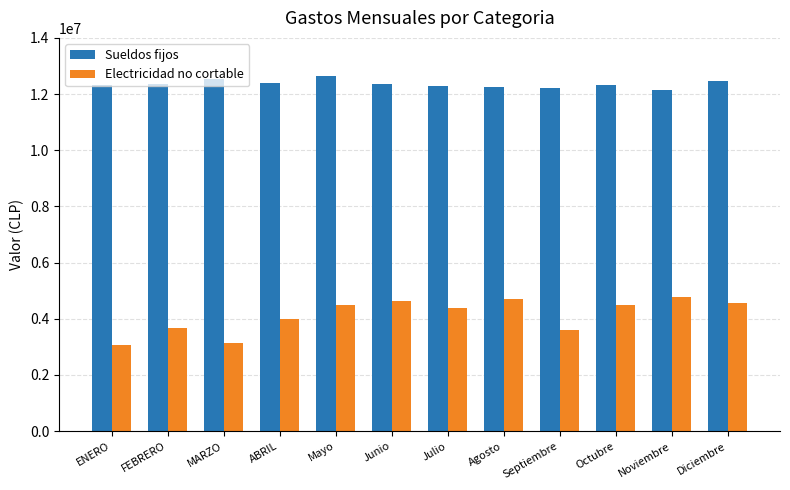

What is the highest value of the Electricidad no cortable series?

4769148.2